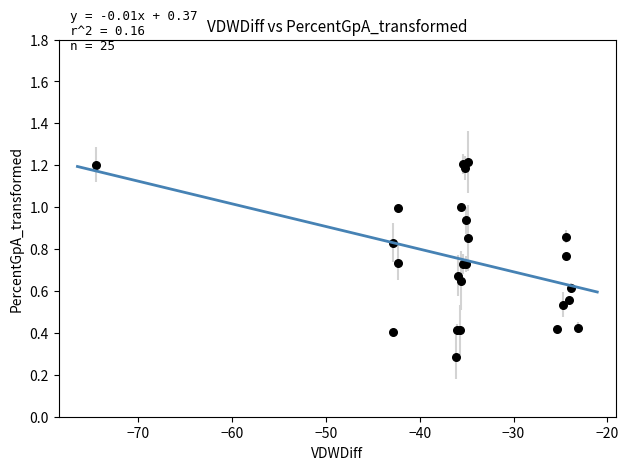

What Y value in the scatter plot is closest to 0?

0.3